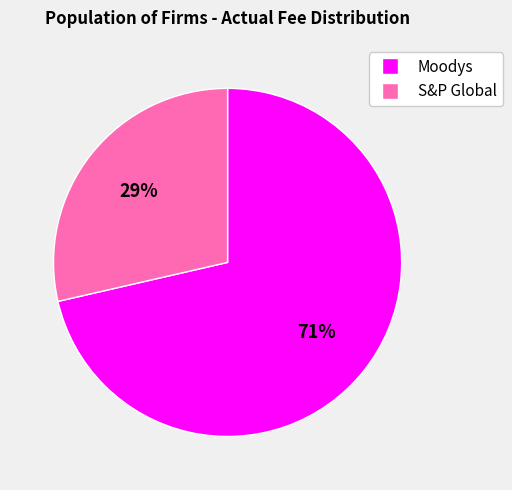

How many slices are in this pie chart?

2